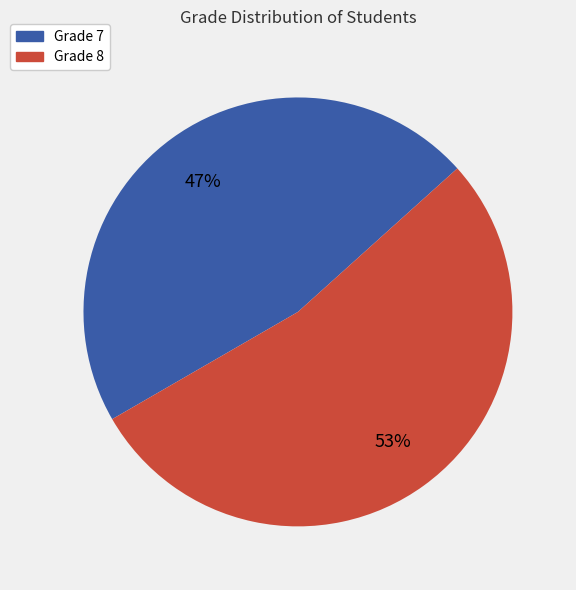

Which category accounts for the majority?

Grade 8